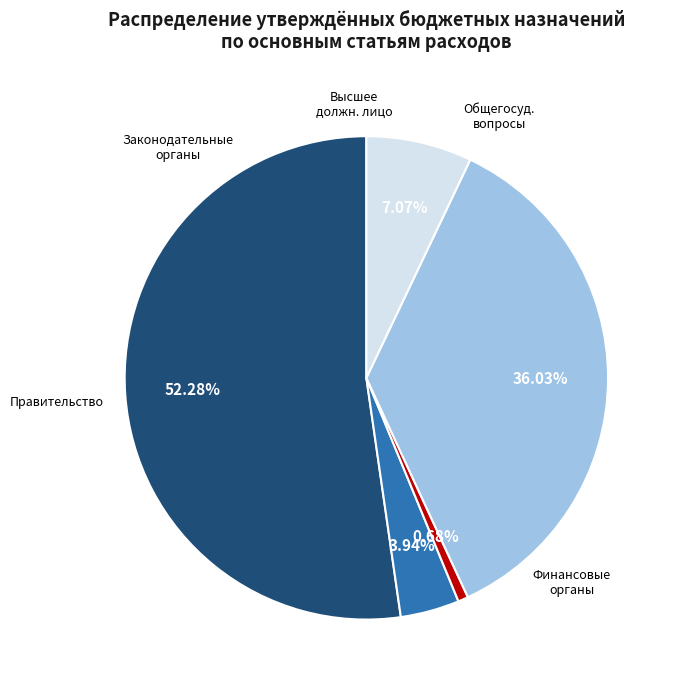

Is there any slice that represents more than half of the pie?

Yes